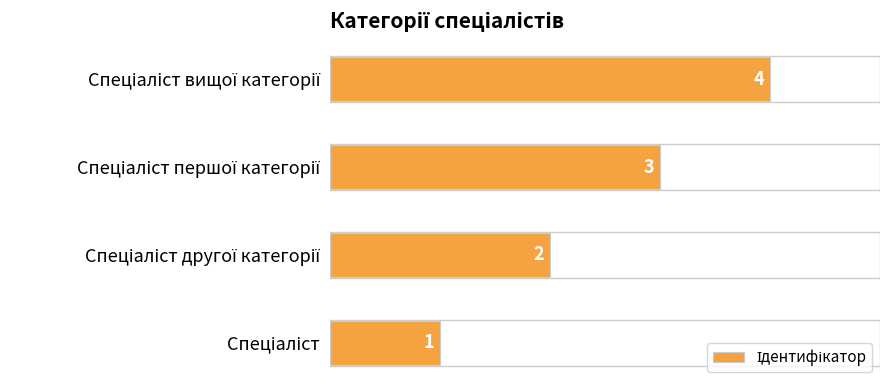

What is the maximum value shown in the chart?

4